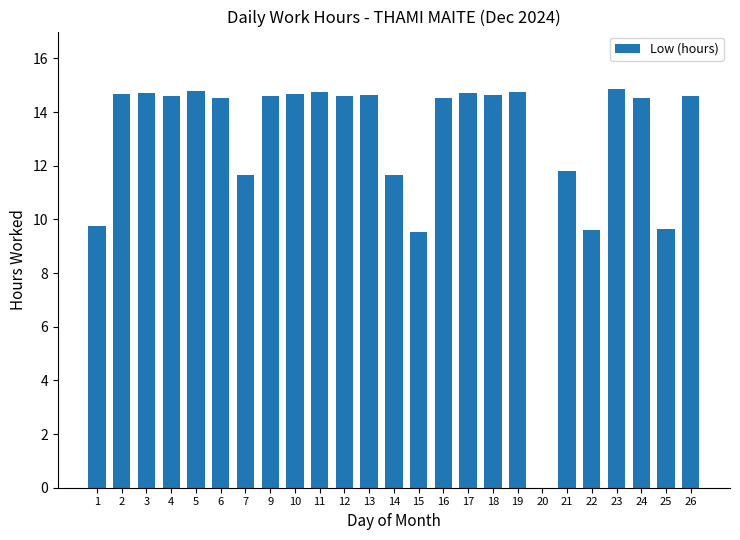

How many data points does each series have?

25